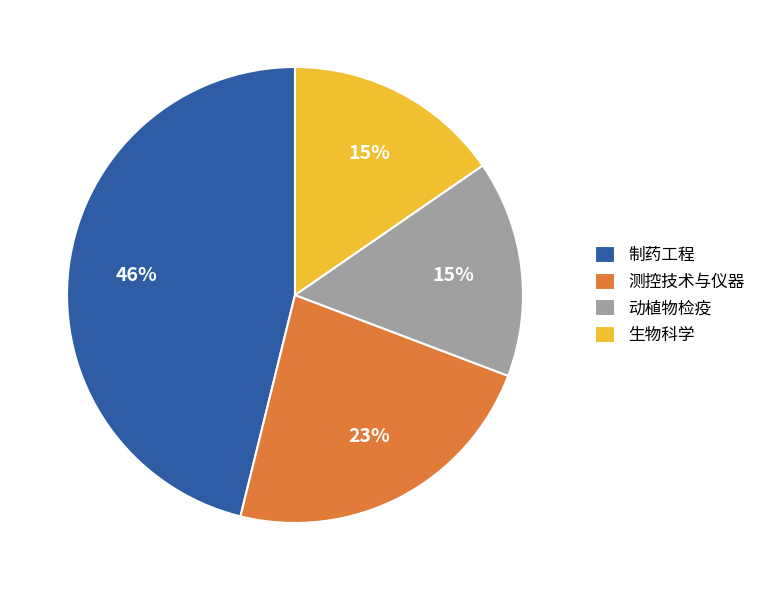

To the nearest percent, what is the average slice percentage?

25%